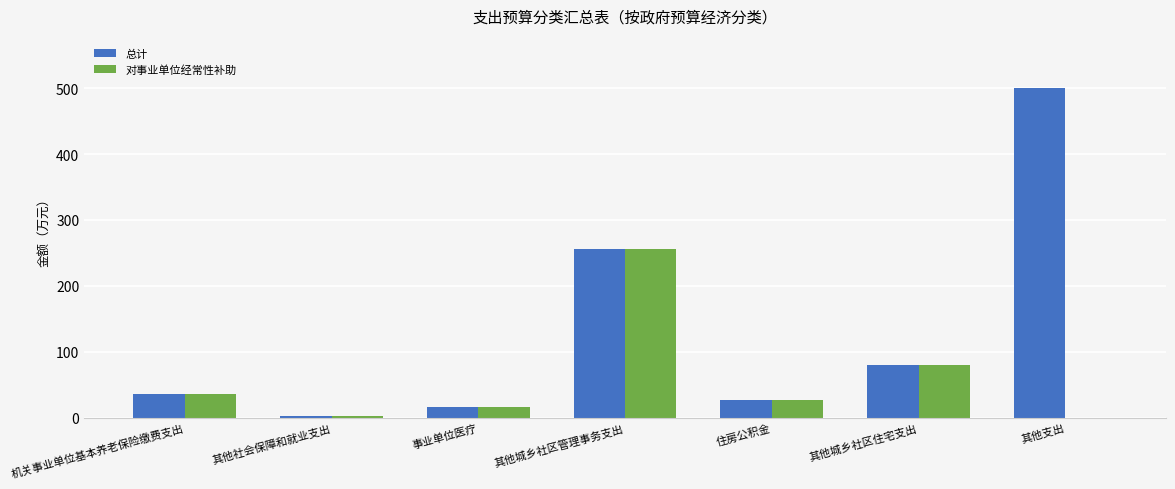

Reading left to right, extract all data points from this chart.

总计: 机关事业单位基本养老保险缴费支出=35.6	其他社会保障和就业支出=3.2	事业单位医疗=16.1	其他城乡社区管理事务支出=256.0	住房公积金=26.7	其他城乡社区住宅支出=79.9	其他支出=500.0
对事业单位经常性补助: 机关事业单位基本养老保险缴费支出=35.6	其他社会保障和就业支出=3.2	事业单位医疗=16.1	其他城乡社区管理事务支出=256.0	住房公积金=26.7	其他城乡社区住宅支出=79.9	其他支出=0.0